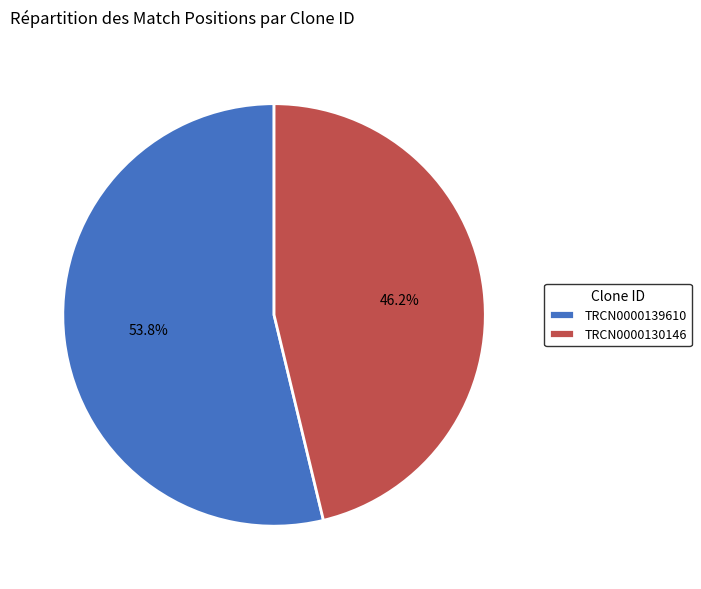

To the nearest percent, what is the difference between the TRCN0000130146 and TRCN0000139610 slice percentages?

8%